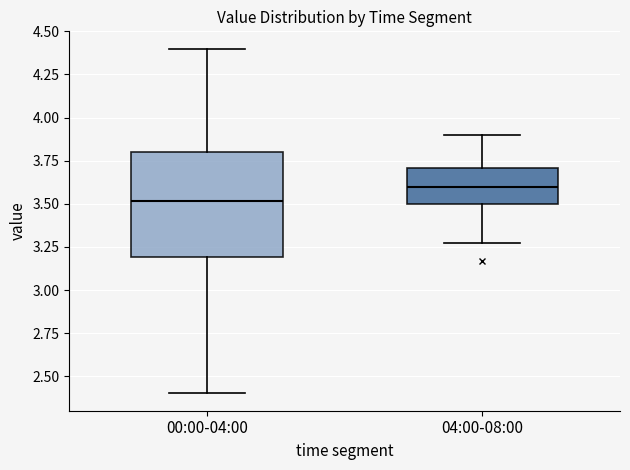

Which box has the lowest median line?

00:00-04:00